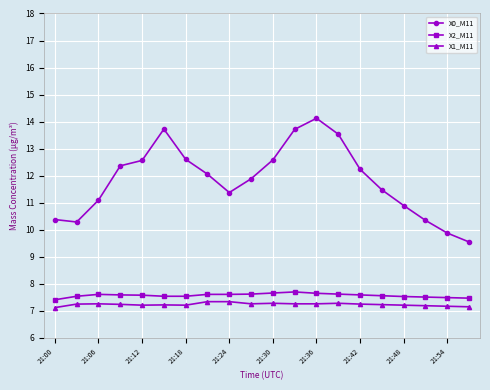

What is the difference between the maximum and minimum values in the X2_M11 series?

0.3